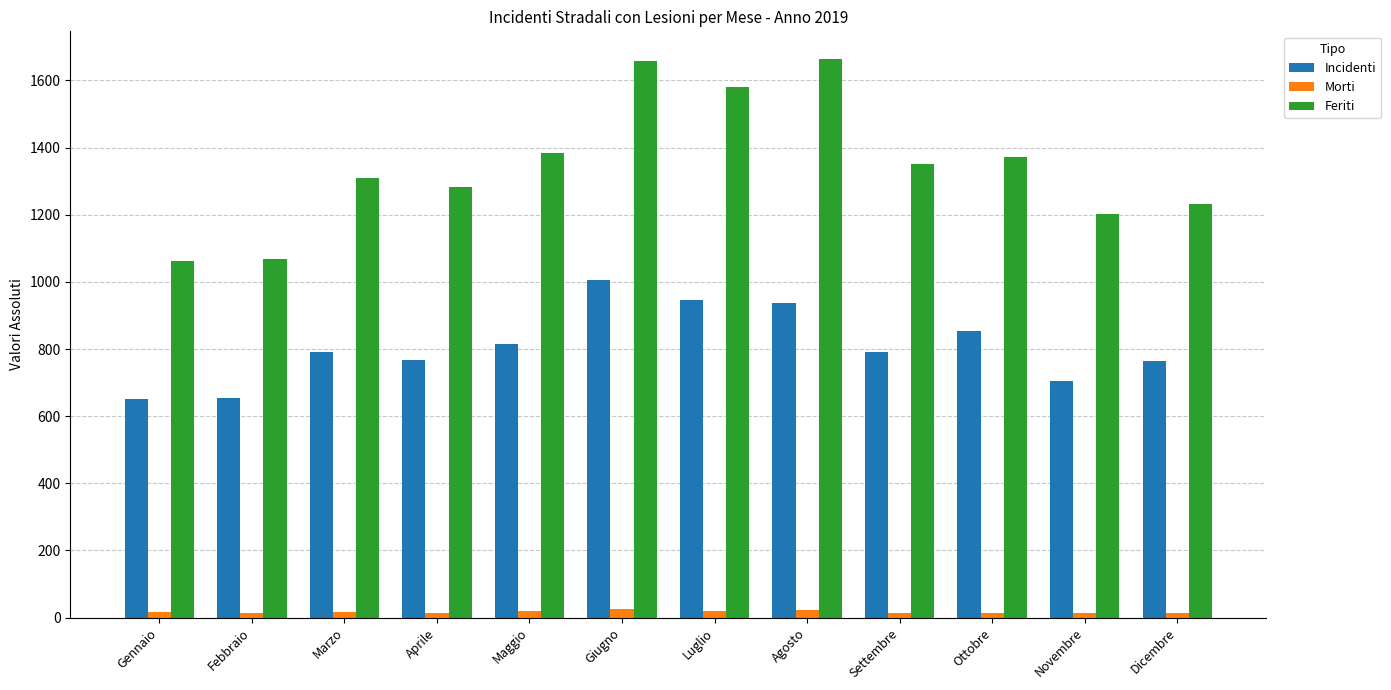

Between Gennaio and Ottobre, which series saw the biggest shift?

Feriti